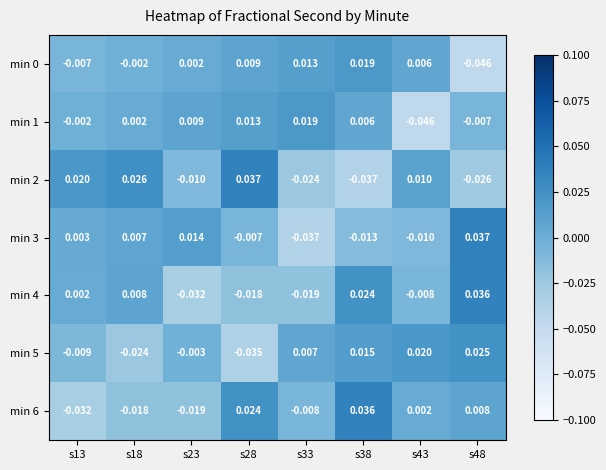

At s28, list the series in order from largest to smallest.

min 2, min 6, min 1, min 0, min 3, min 4, min 5